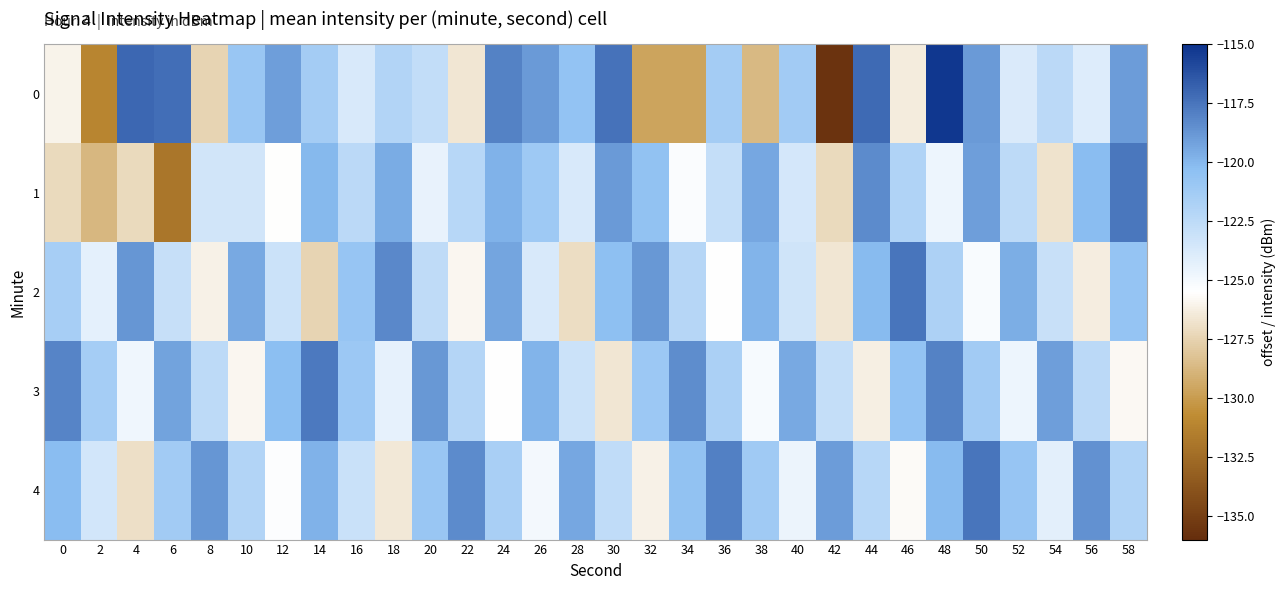

Count the number of categories in the chart.

30